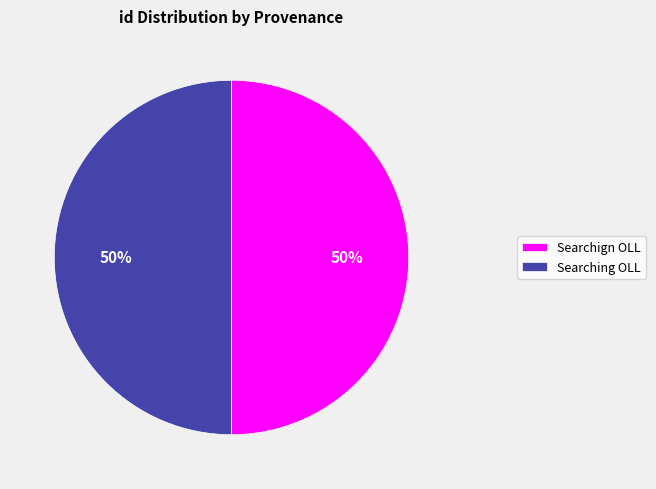

To the nearest percent, what portion does Searching OLL represent?

50%